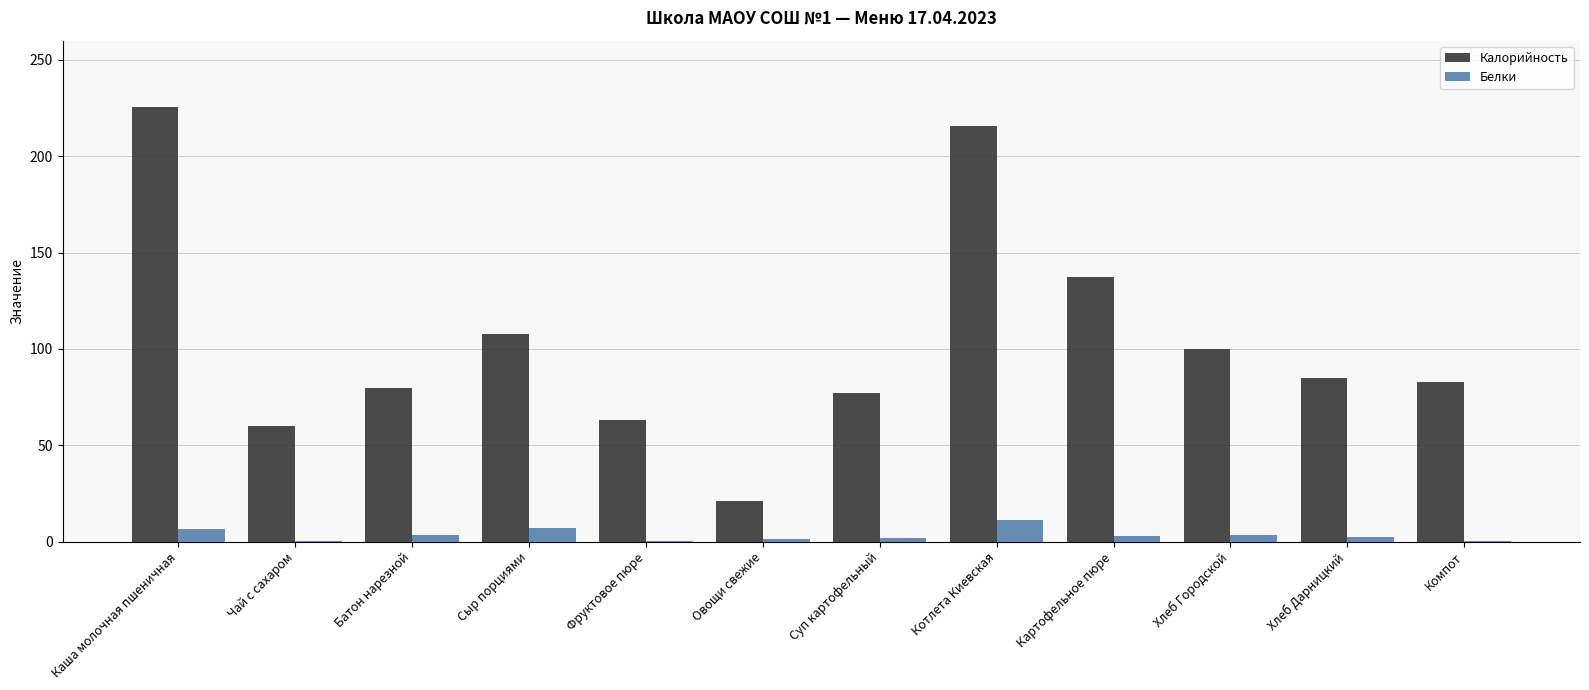

Which series changed the most between Чай с сахаром and Хлеб Дарницкий?

Калорийность